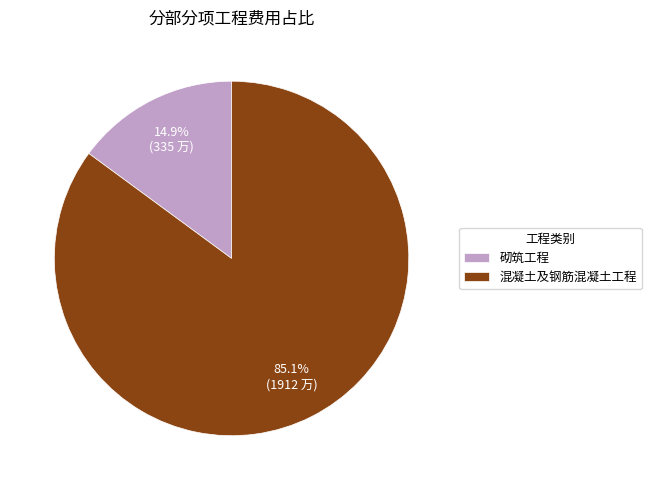

Which slice is the smallest?

砌筑工程